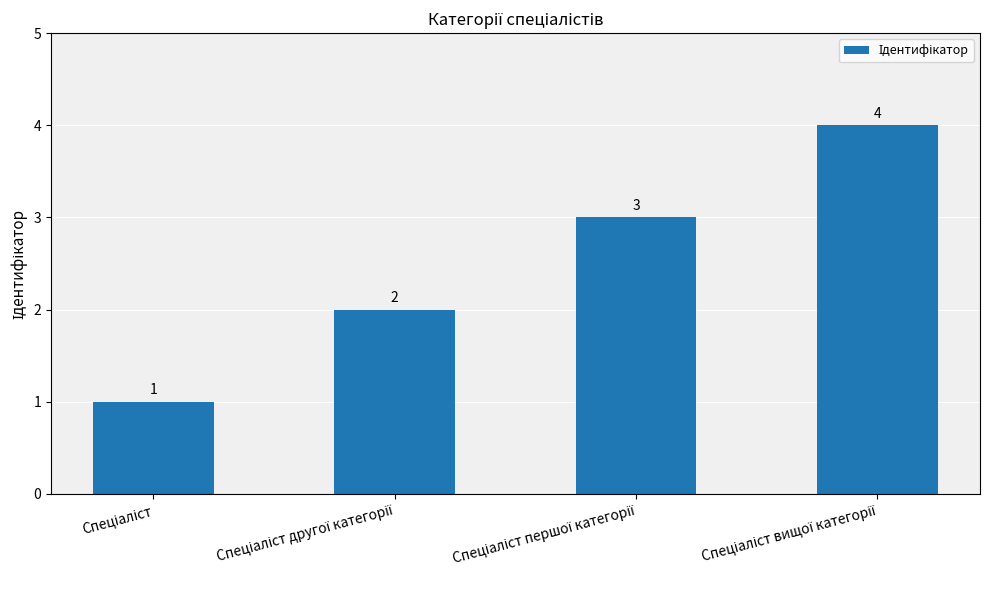

How many values are between 2 and 4?

3